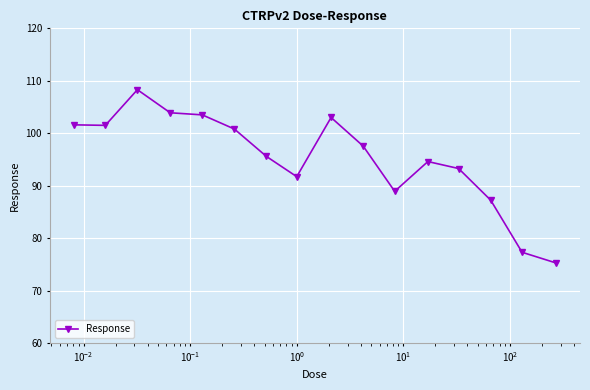

How many lines are shown in the chart?

1